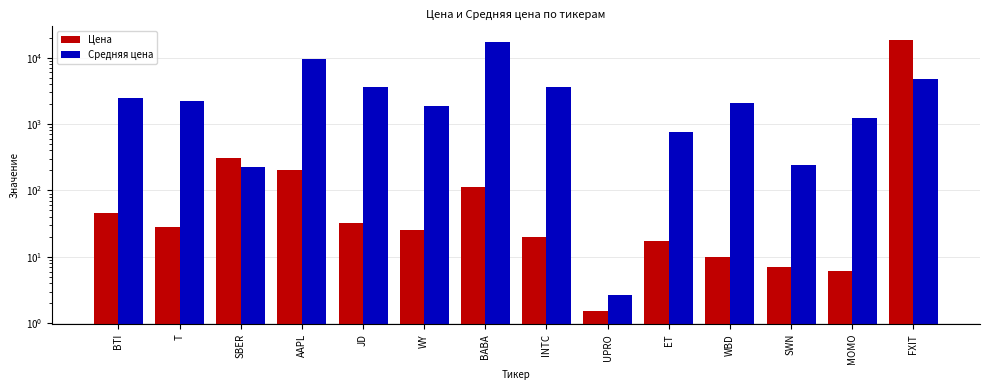

What is the difference between the Средняя цена values at FXIT and SWN?

4544.4